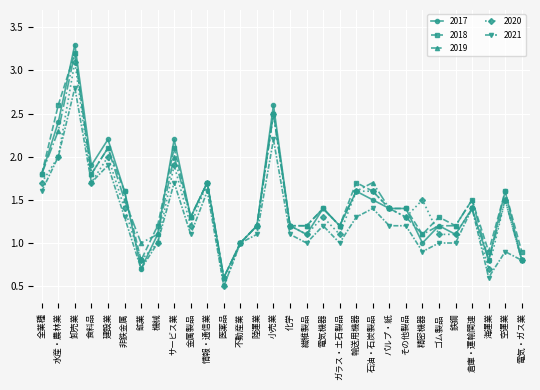

Between ガラス・土石製品 and パルプ・紙, which series saw the biggest shift?

2020